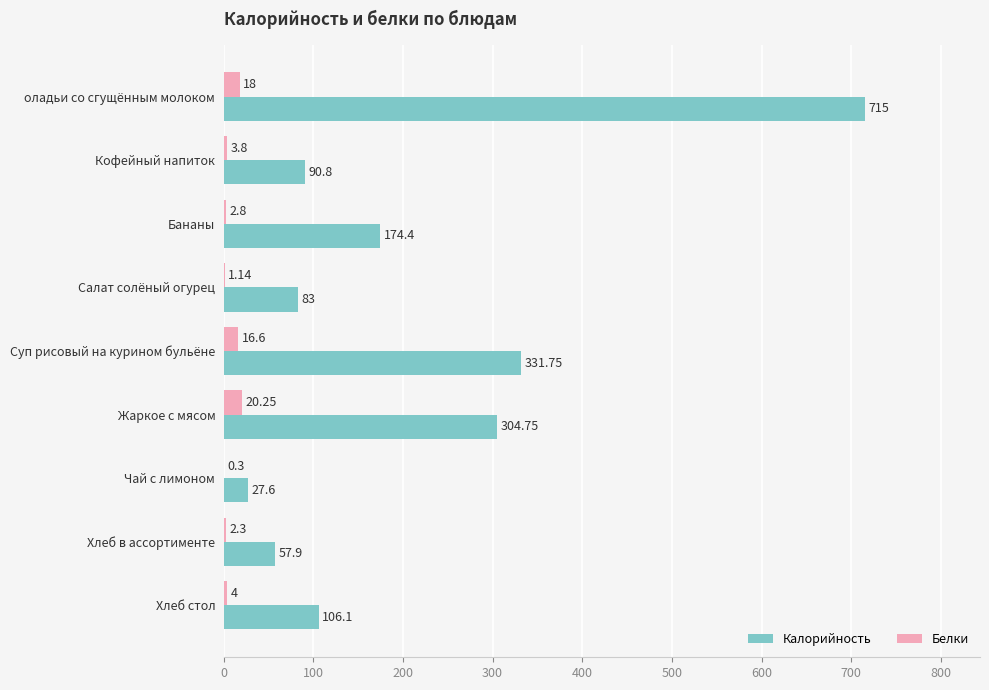

What is the sum of the Белки values at Хлеб в ассортименте and Бананы?

5.1